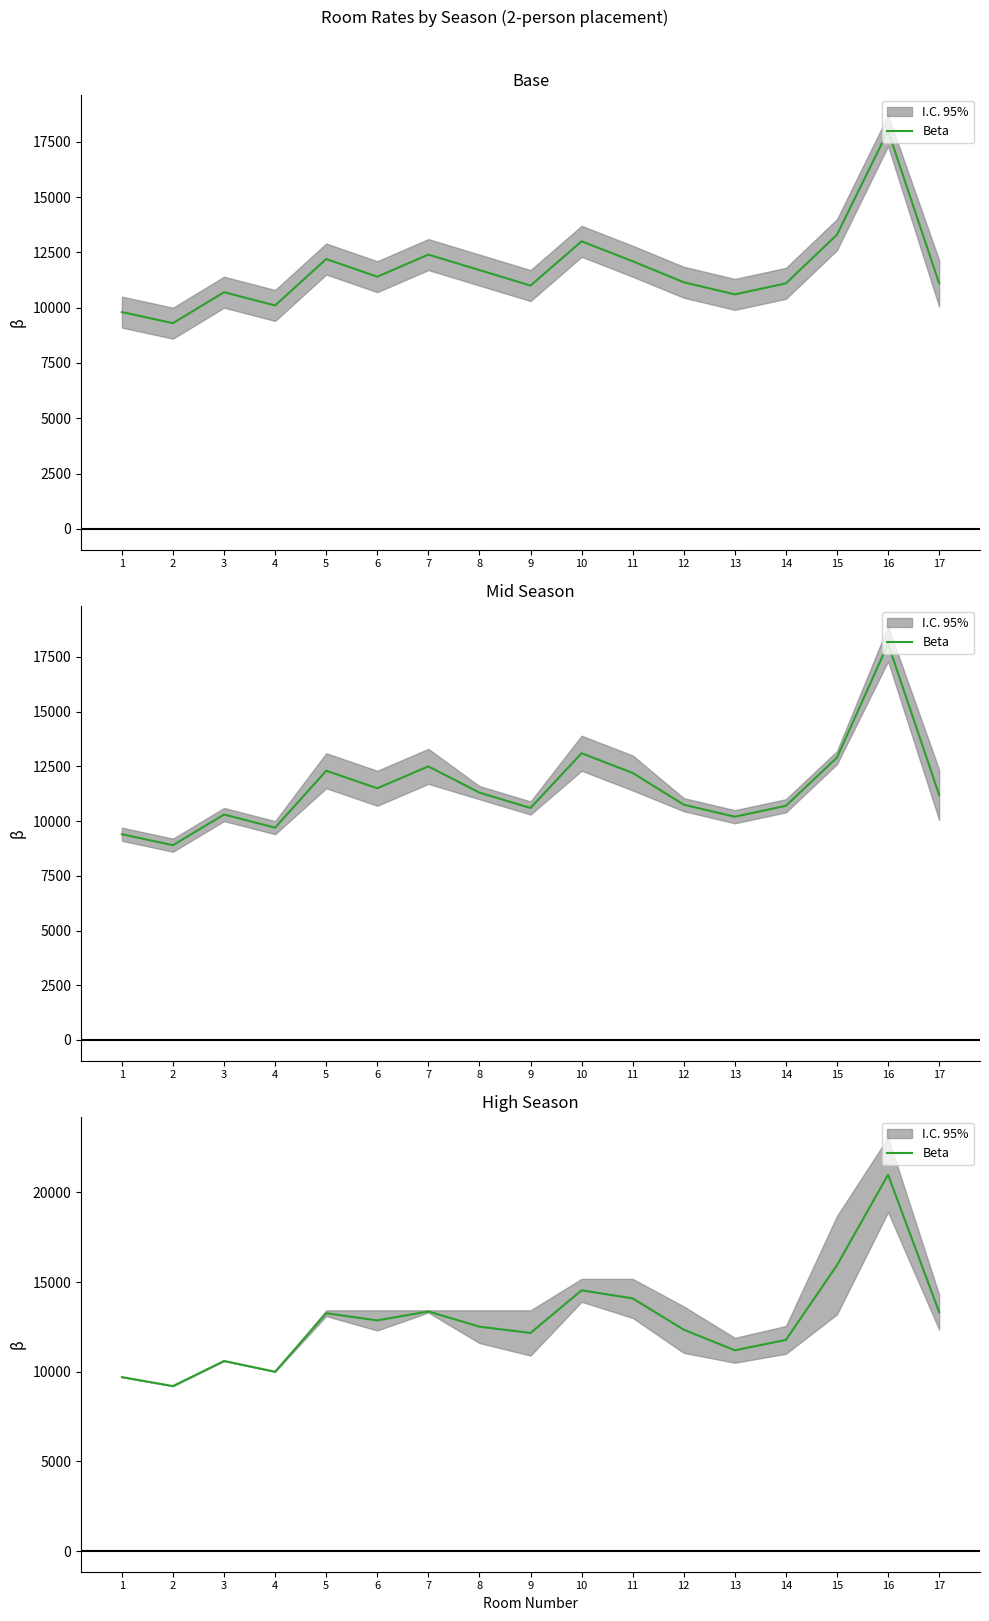

Is it true that the value at 11 is 14089.1?

True